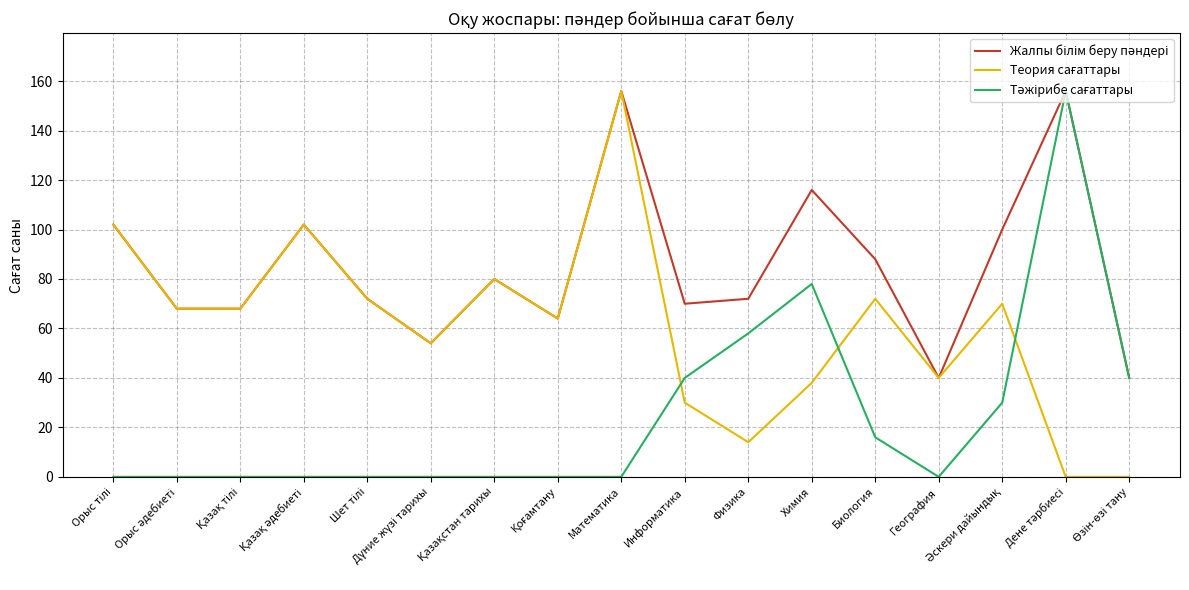

What is the maximum value shown in the chart?

156